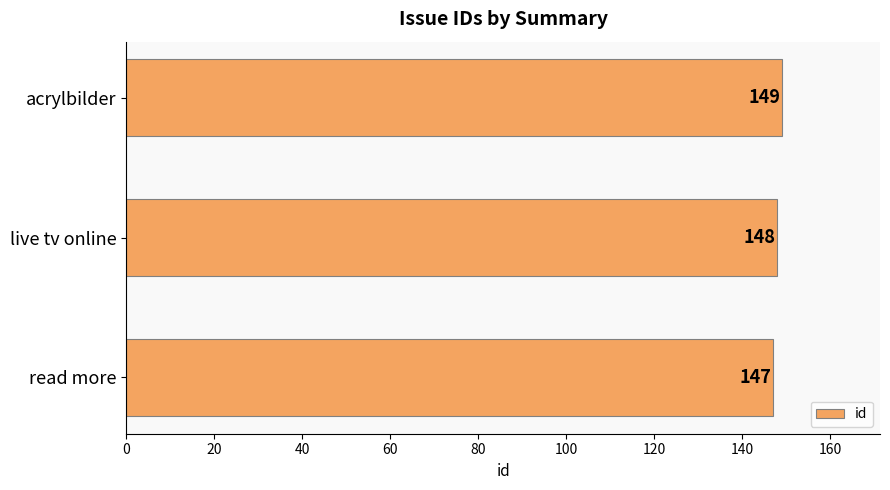

What is the difference between the second highest and minimum values?

1